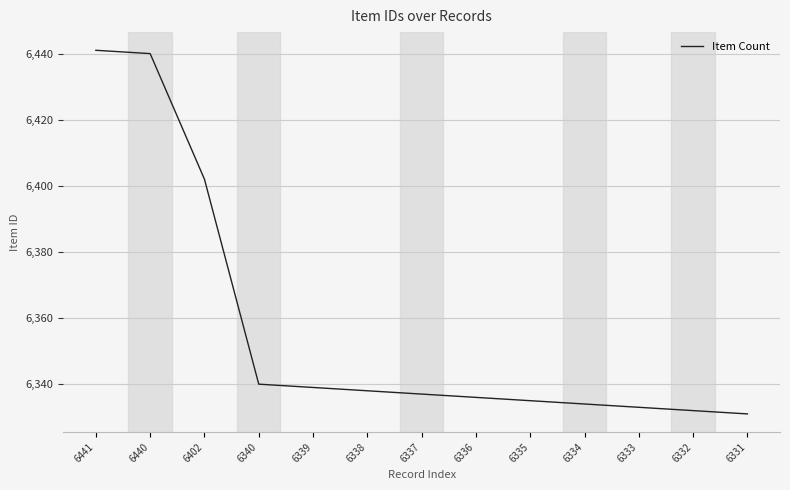

True or false: the data shows 2197 at 6441.

False